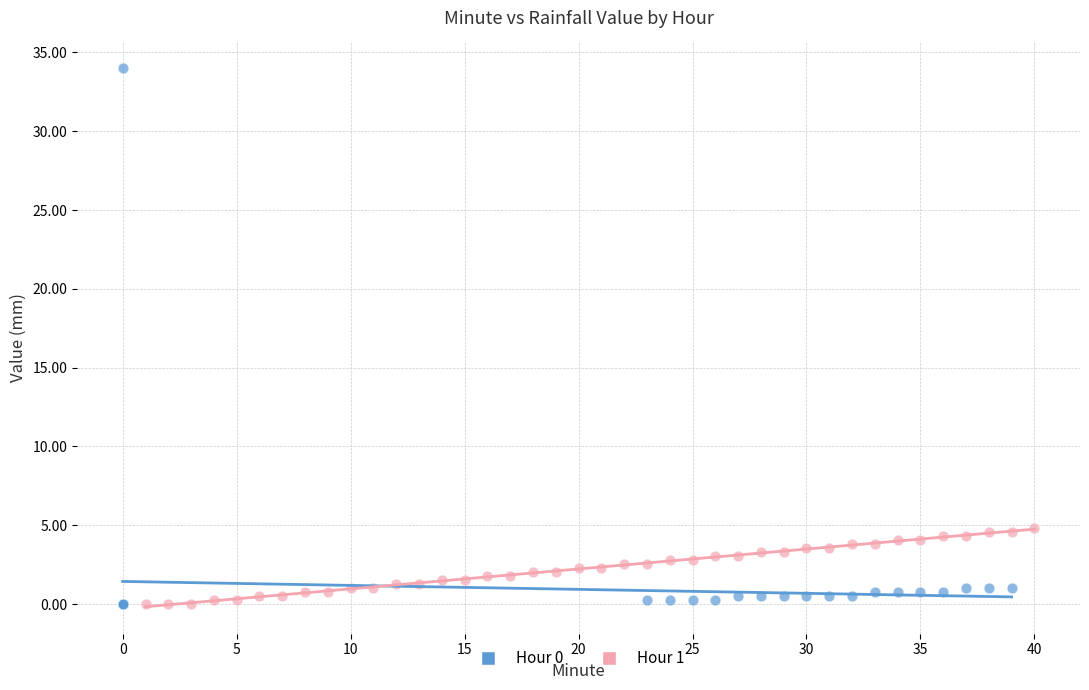

Which series has the widest spread of Y values?

Hour 0